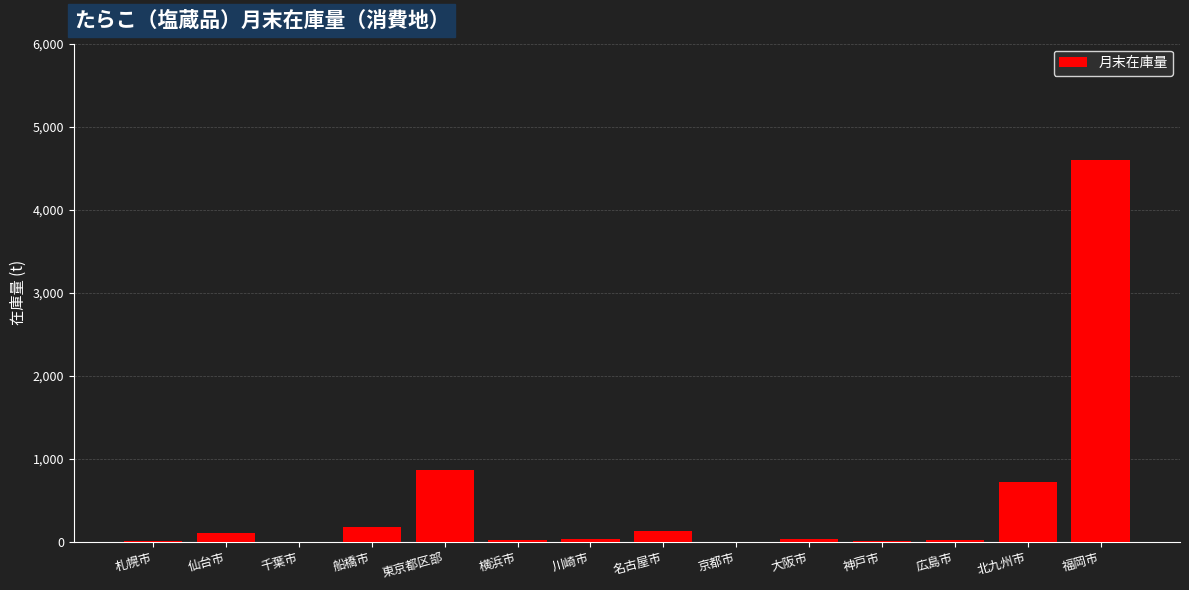

Count the number of data series in this chart.

1